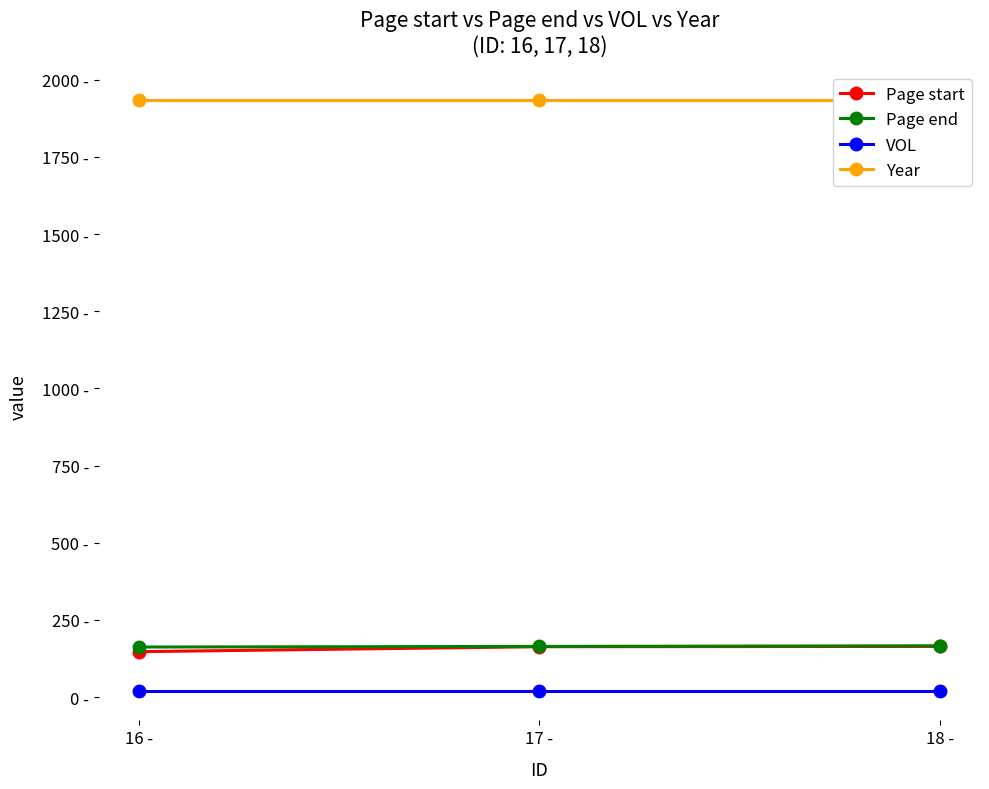

At which label is Year closest to 1933?

16 -